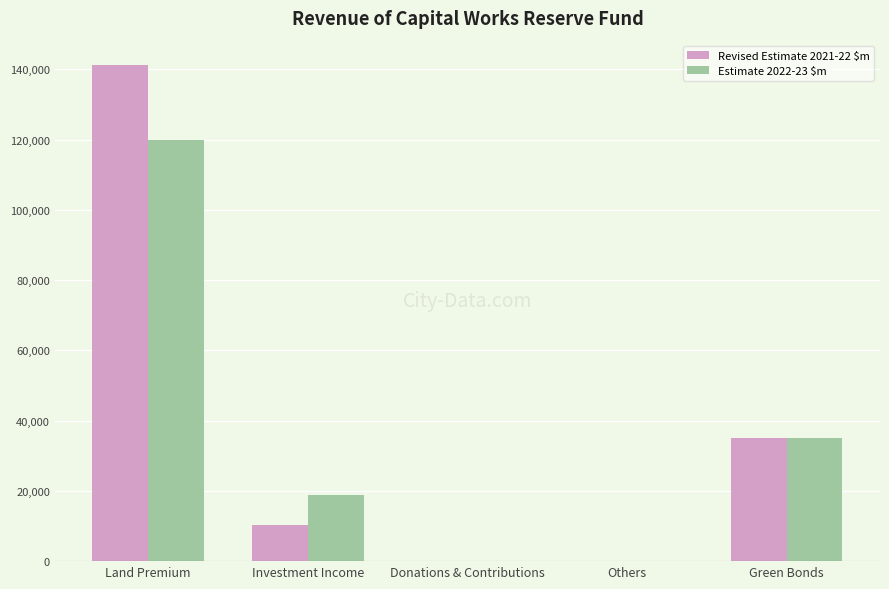

True or false: Revised Estimate 2021-22 $m has a value of 61670 at Green Bonds.

False